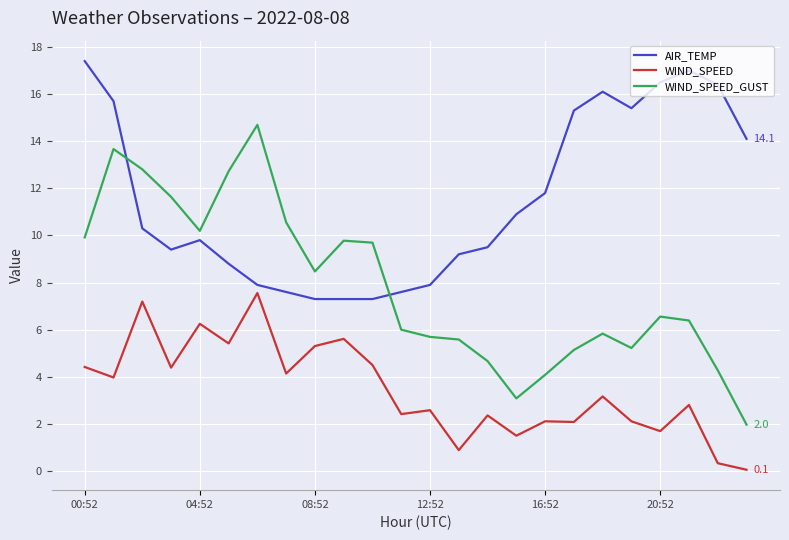

Which series has the widest spread of values?

WIND_SPEED_GUST